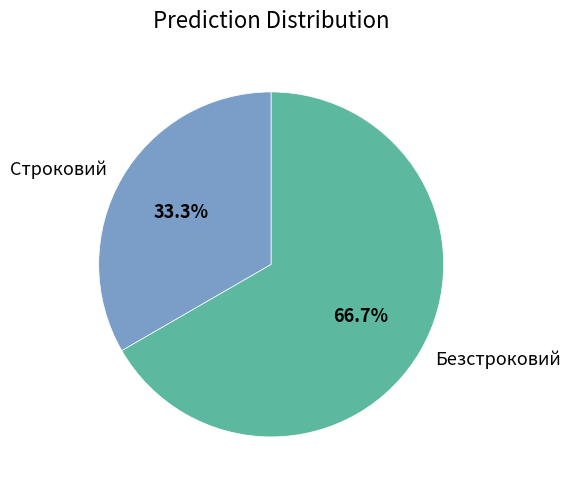

Which category has the smallest portion of the pie?

Строковий